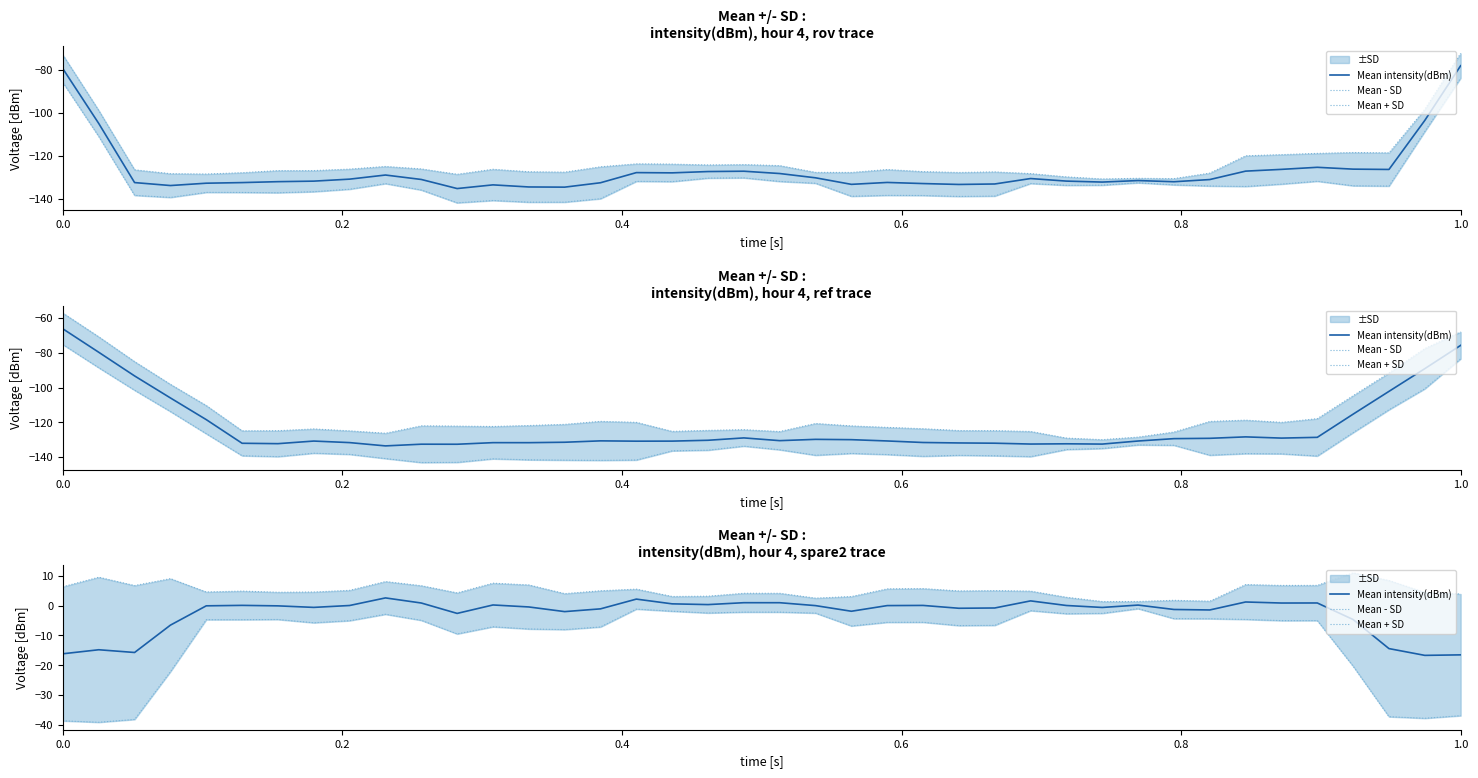

True or false: Mean - SD has more than 2 points higher than both neighbors.

True